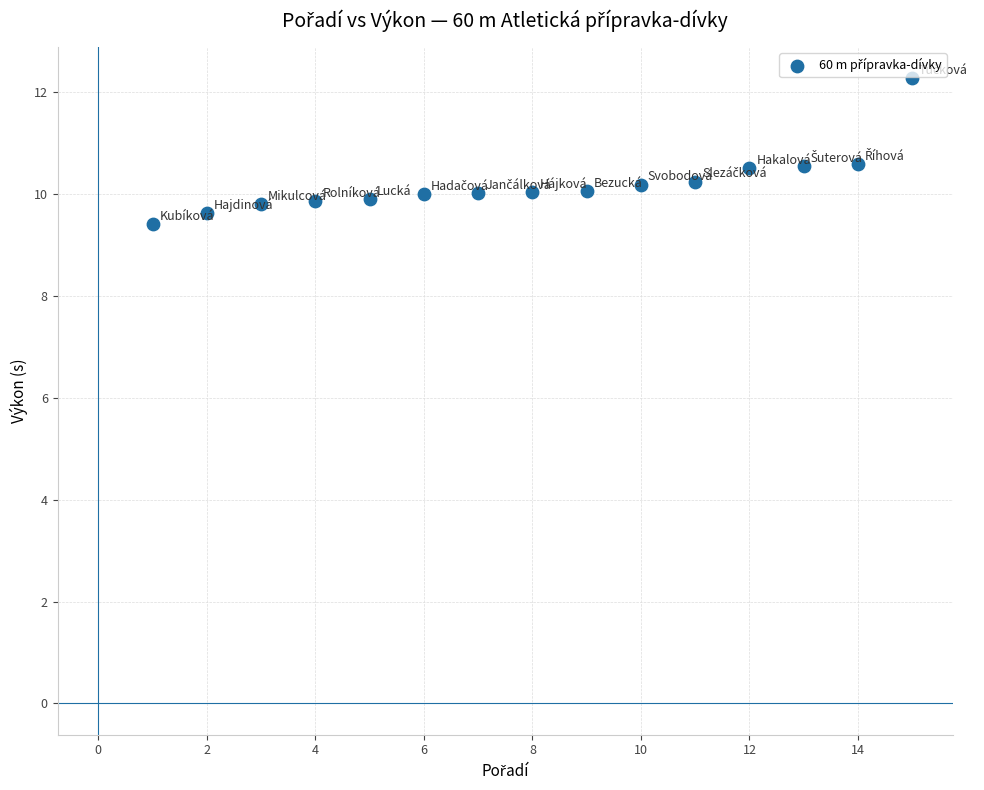

What is the range of X values (max minus min)?

14.0